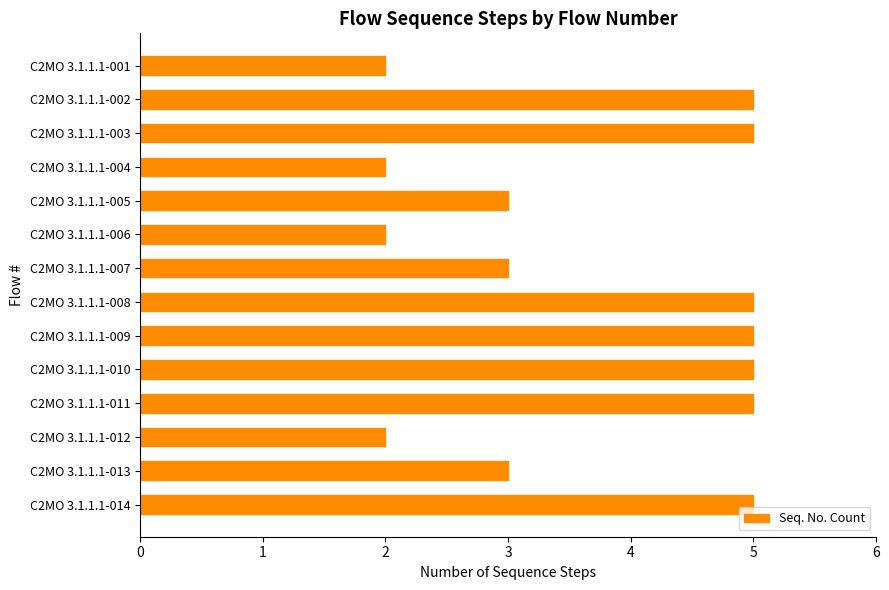

True or false: the data shows 5 at C2MO 3.1.1.1-007.

False